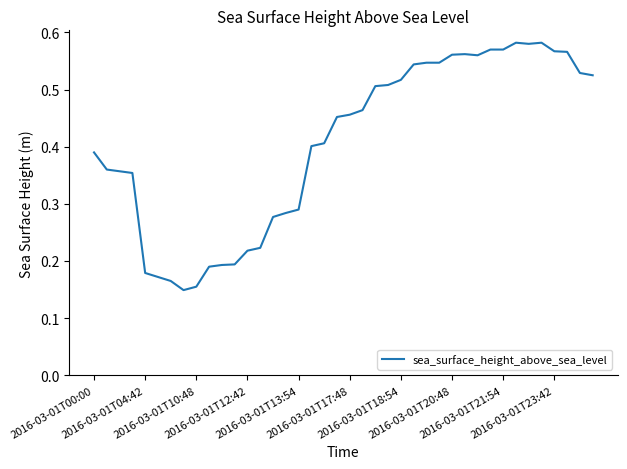

What is the difference between the maximum and minimum values?

0.4